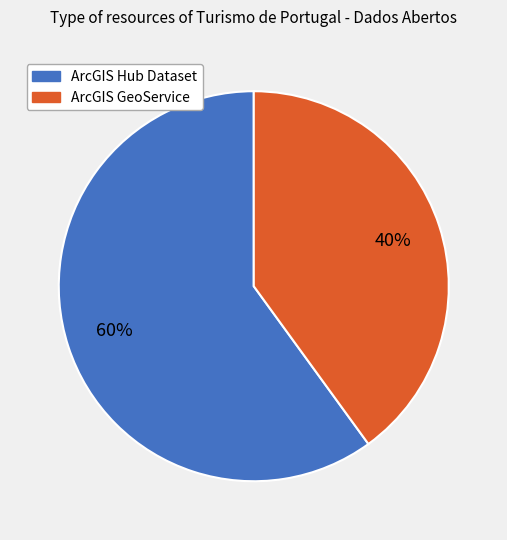

What is the majority slice?

ArcGIS Hub Dataset